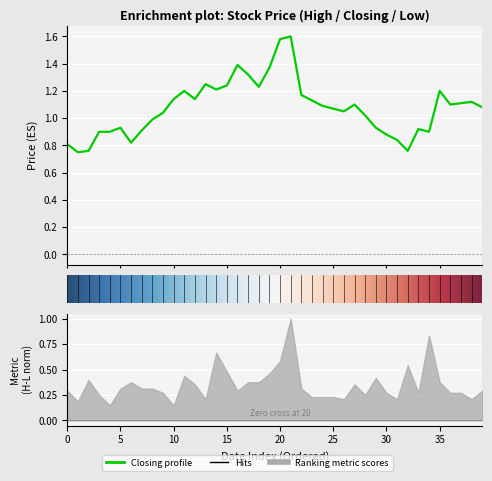

In Low, how many points are lower than both neighbors (excluding endpoints)?

7